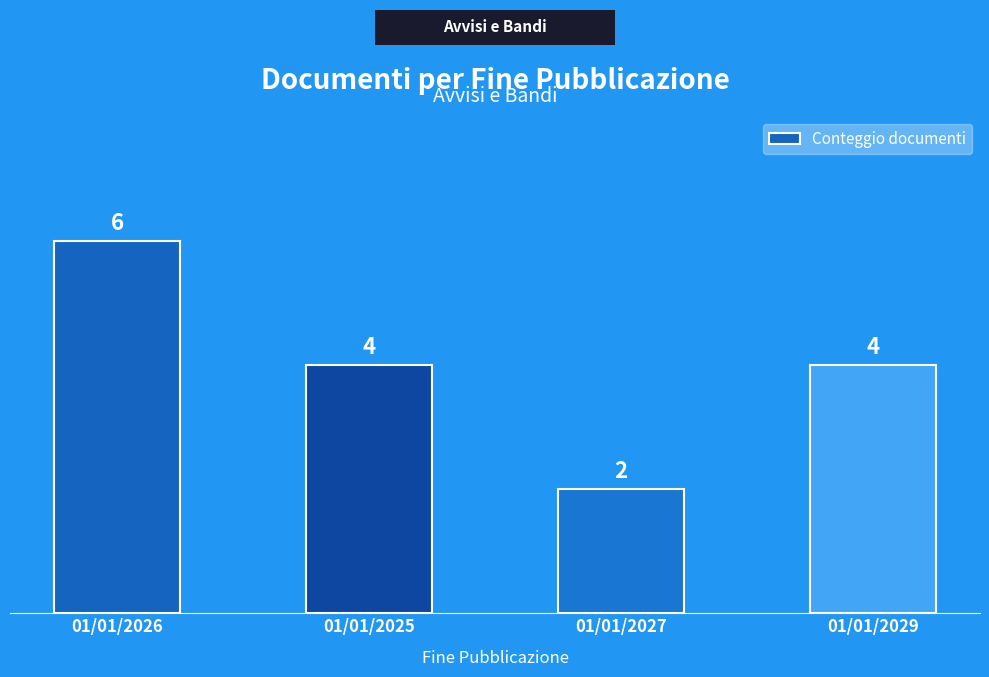

Which label corresponds to the largest value in the chart?

01/01/2026